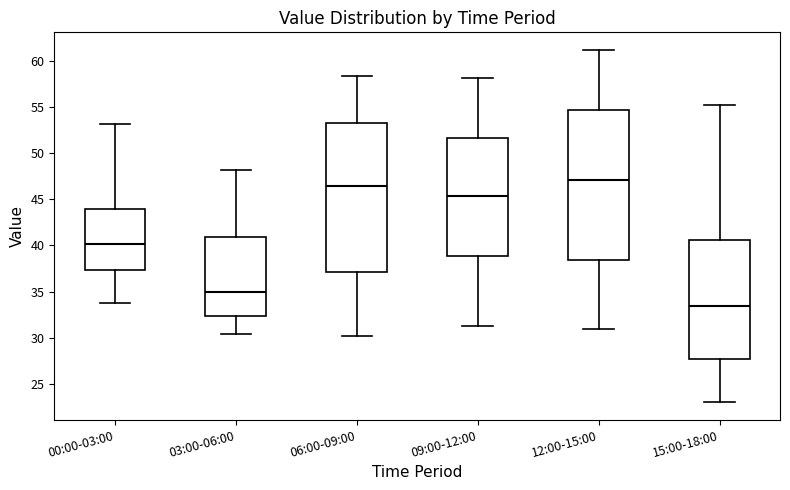

Reading left to right, transcribe this box plot: for each box, give where its median line is, the range the box spans, and where its two whiskers end, as read against the y-axis. The values are not printed on the chart, so give them approximately, as read against the axis.

00:00-03:00: median 40.0, box 37.5 to 44.0, whiskers 33.5 to 53.0
03:00-06:00: median 35.0, box 32.5 to 41.0, whiskers 30.5 to 48.0
06:00-09:00: median 46.5, box 37.0 to 53.0, whiskers 30.0 to 58.5
09:00-12:00: median 45.5, box 39.0 to 51.5, whiskers 31.5 to 58.0
12:00-15:00: median 47.0, box 38.5 to 54.5, whiskers 31.0 to 61.0
15:00-18:00: median 33.5, box 27.5 to 40.5, whiskers 23.0 to 55.0